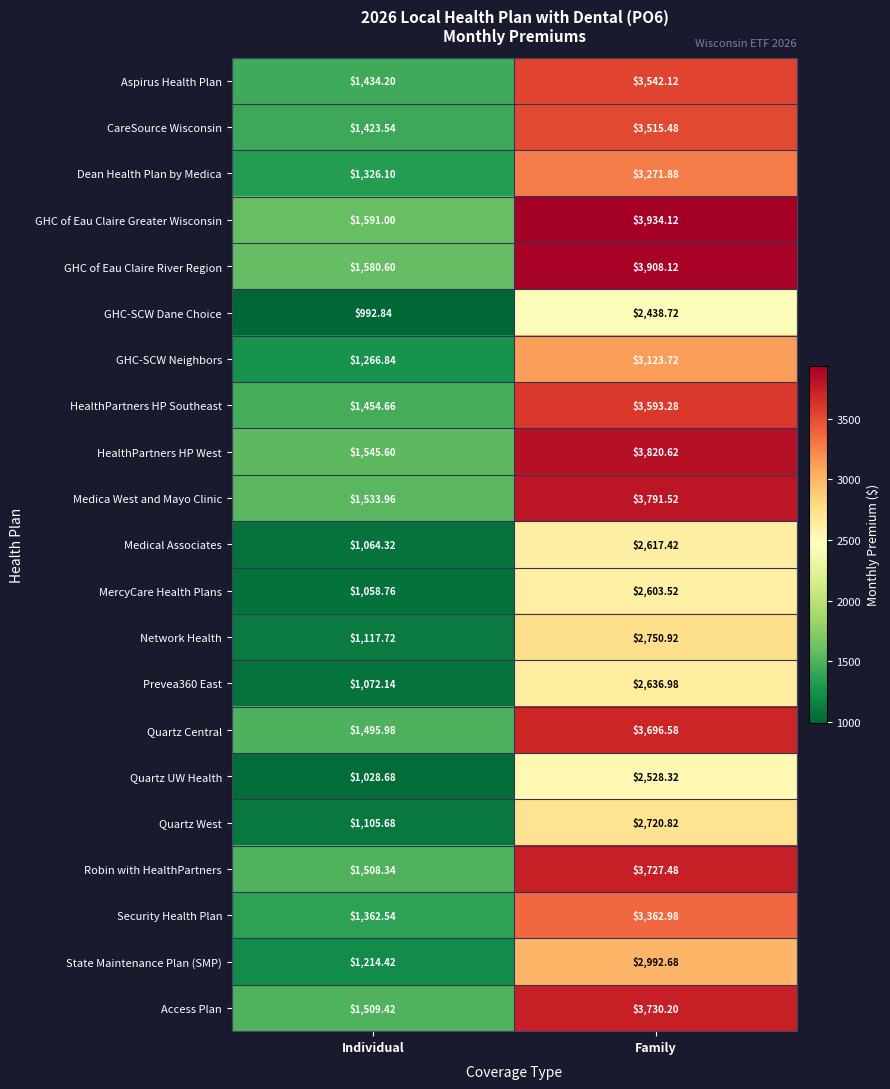

Which series has the widest spread of values?

GHC of Eau Claire Greater Wisconsin